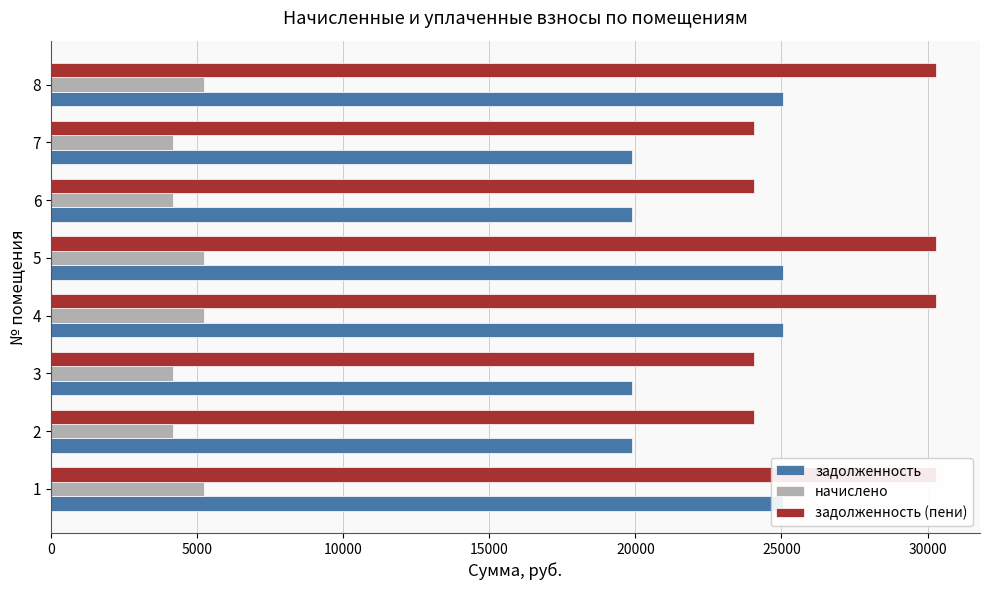

Rank the series by their average value, from lowest to highest.

начислено, задолженность, задолженность (пени)